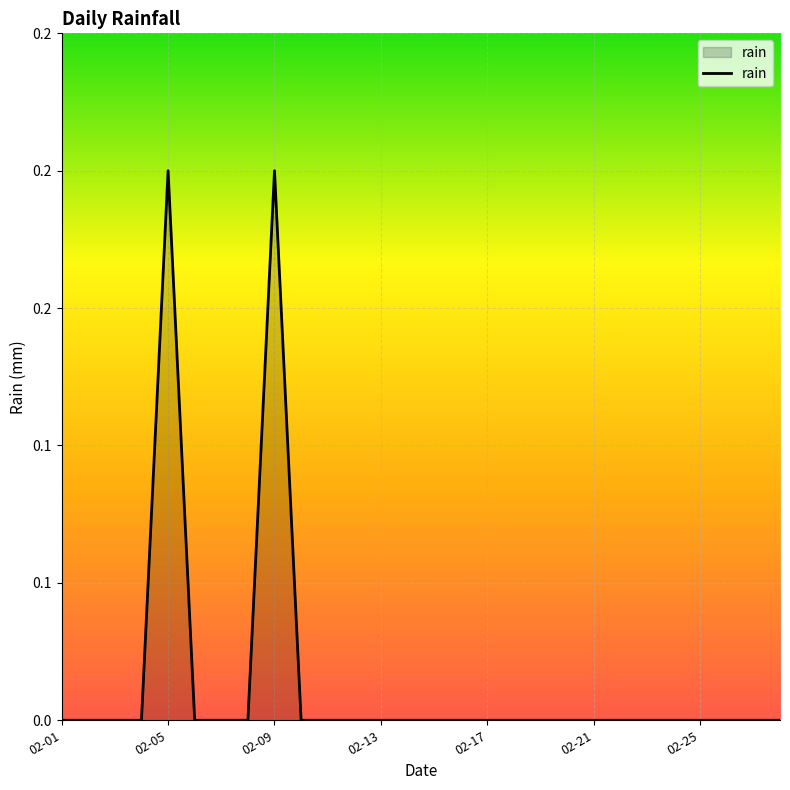

At which label is the value closest to 0?

02-01